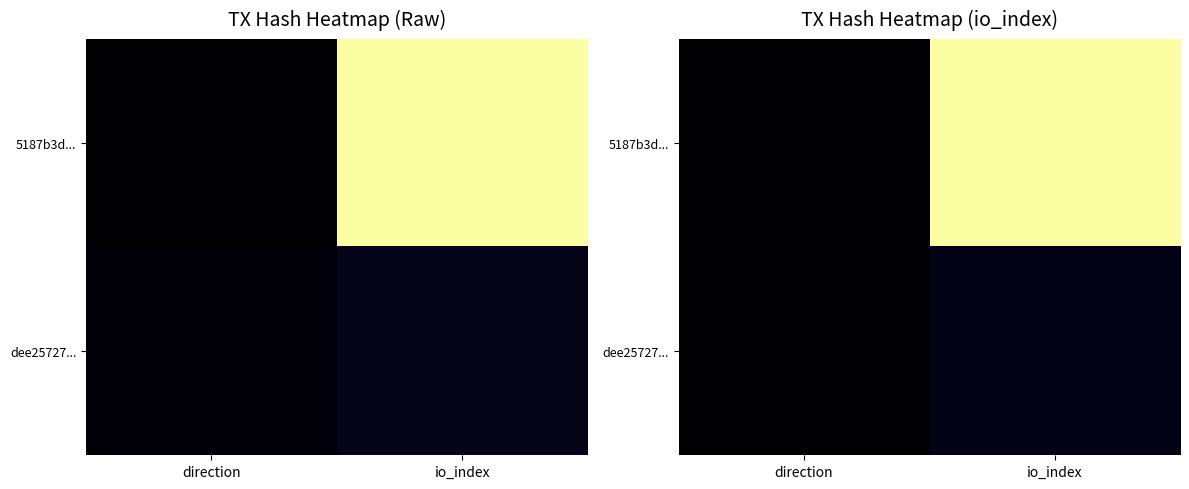

The 5187b3d... series shows 0.3 at direction. True or false?

False